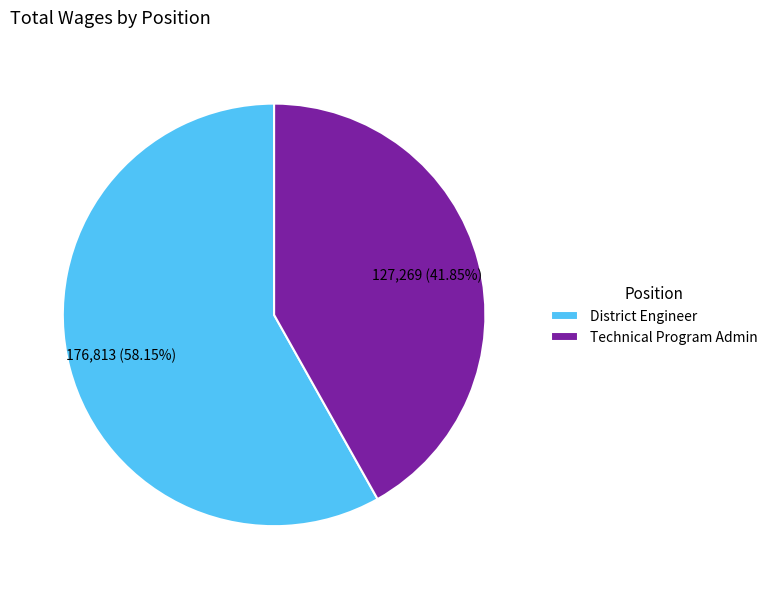

To the nearest percent, what is the average slice percentage?

50%